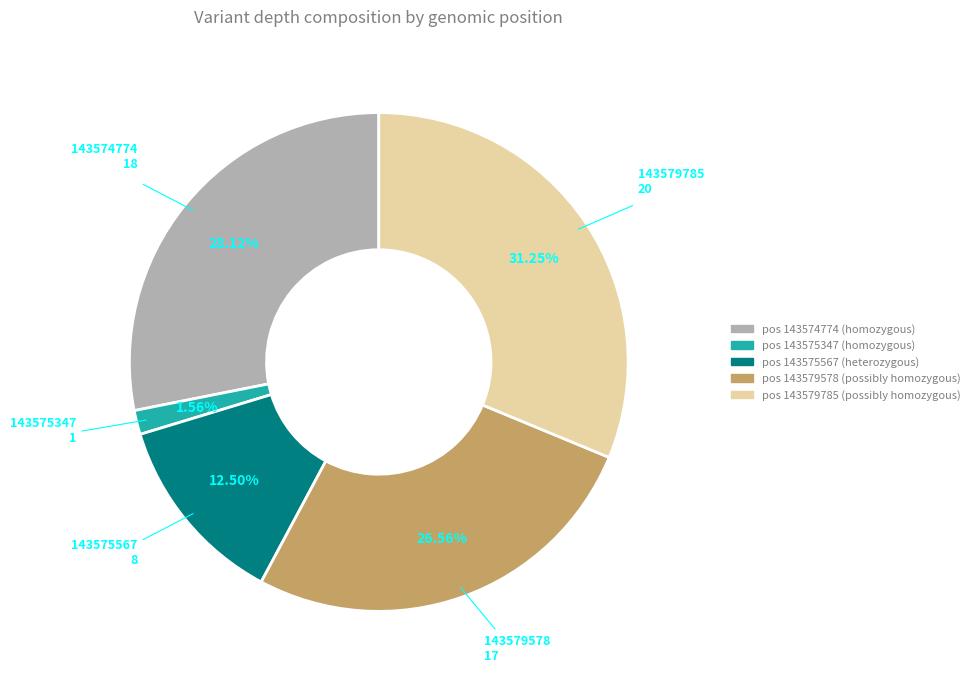

Is there a majority slice in this chart?

No